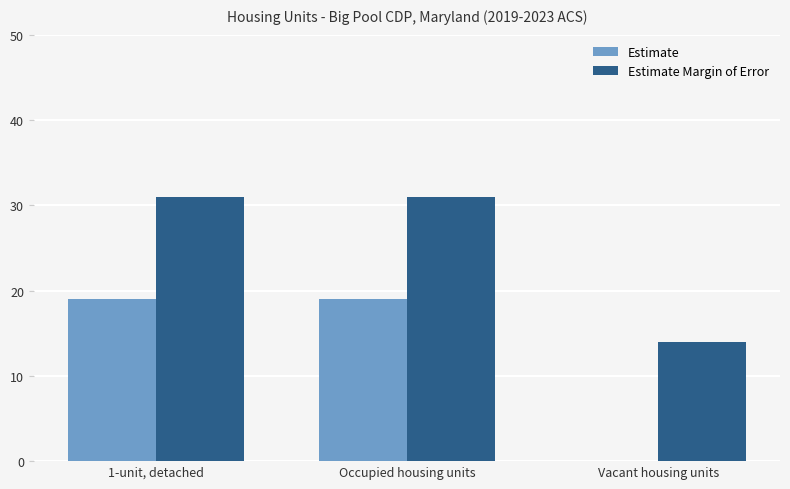

Which series has the largest total across all categories?

Estimate Margin of Error